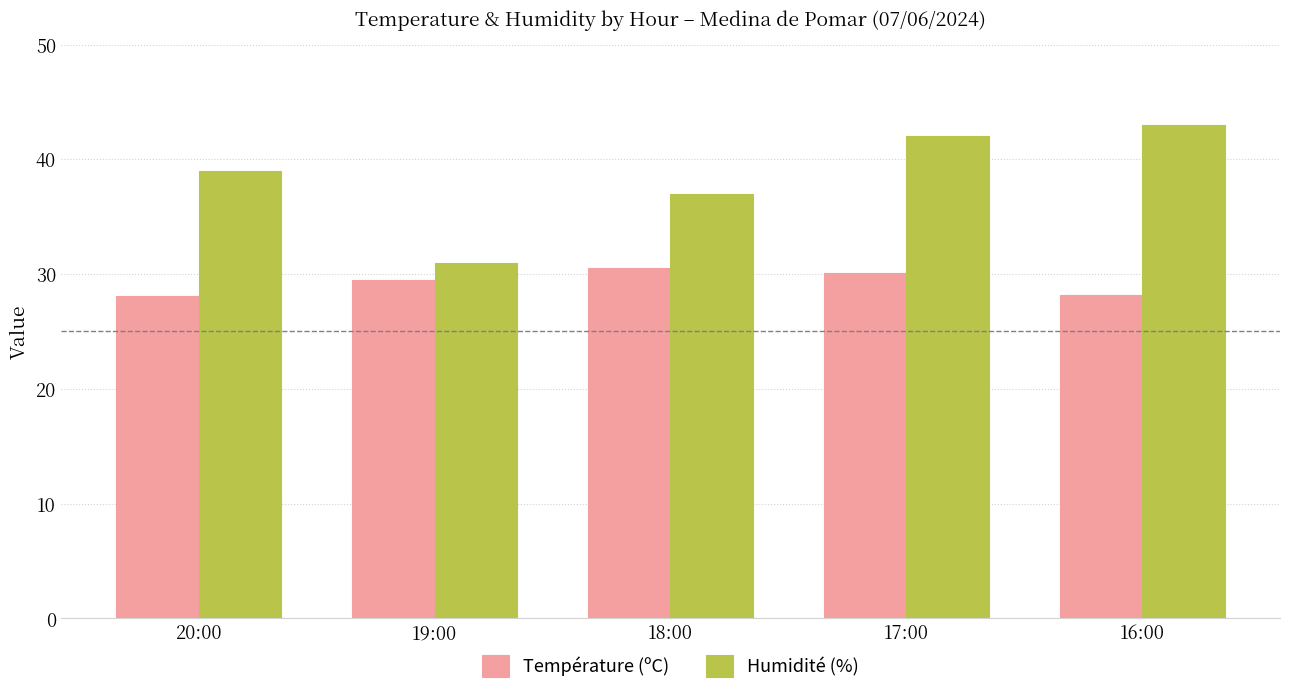

What is the difference between the maximum and second lowest values in the Température (ºC) series?

2.3